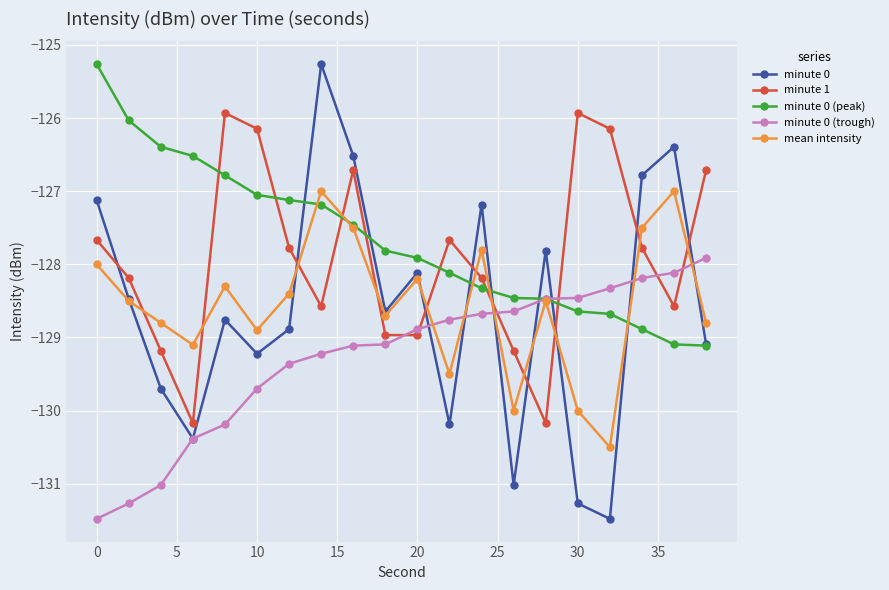

What is the average value of the minute 0 (trough) series?

-129.3